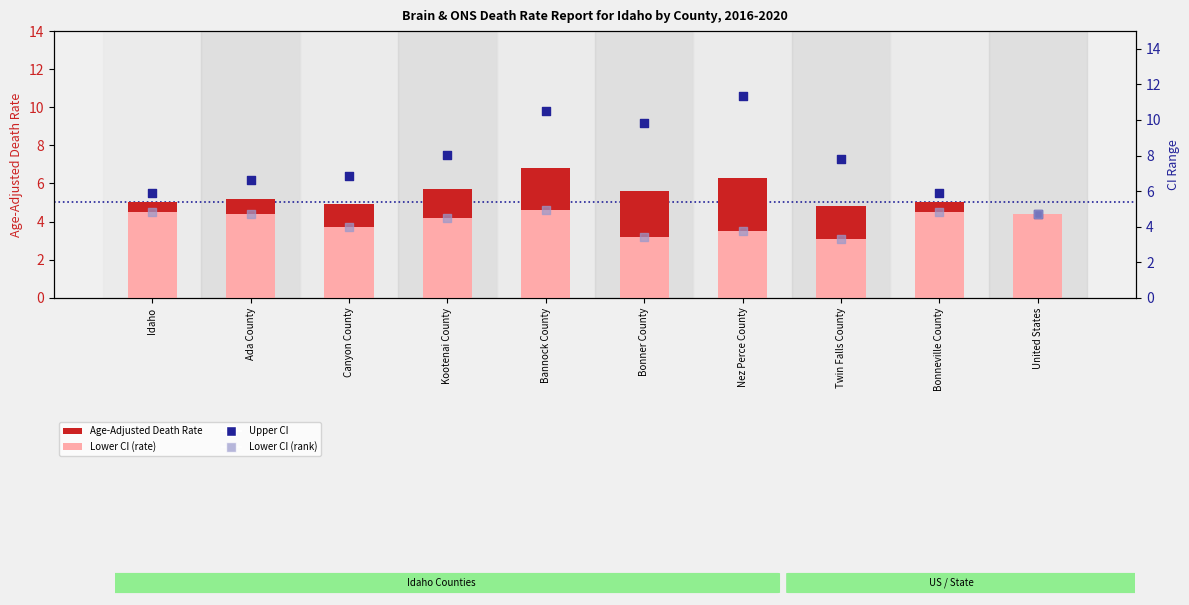

Which series contains the lowest Y value?

Lower CI